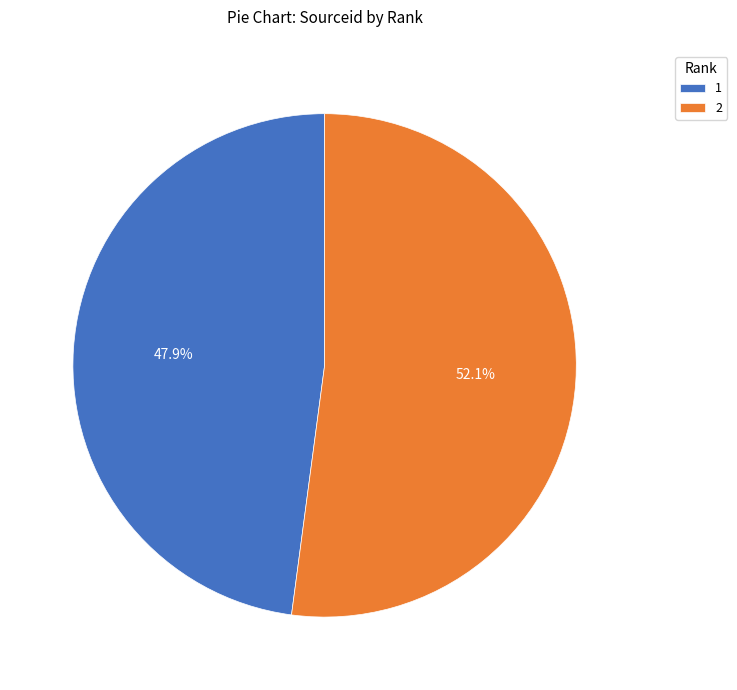

What is the smallest slice in the pie chart?

1